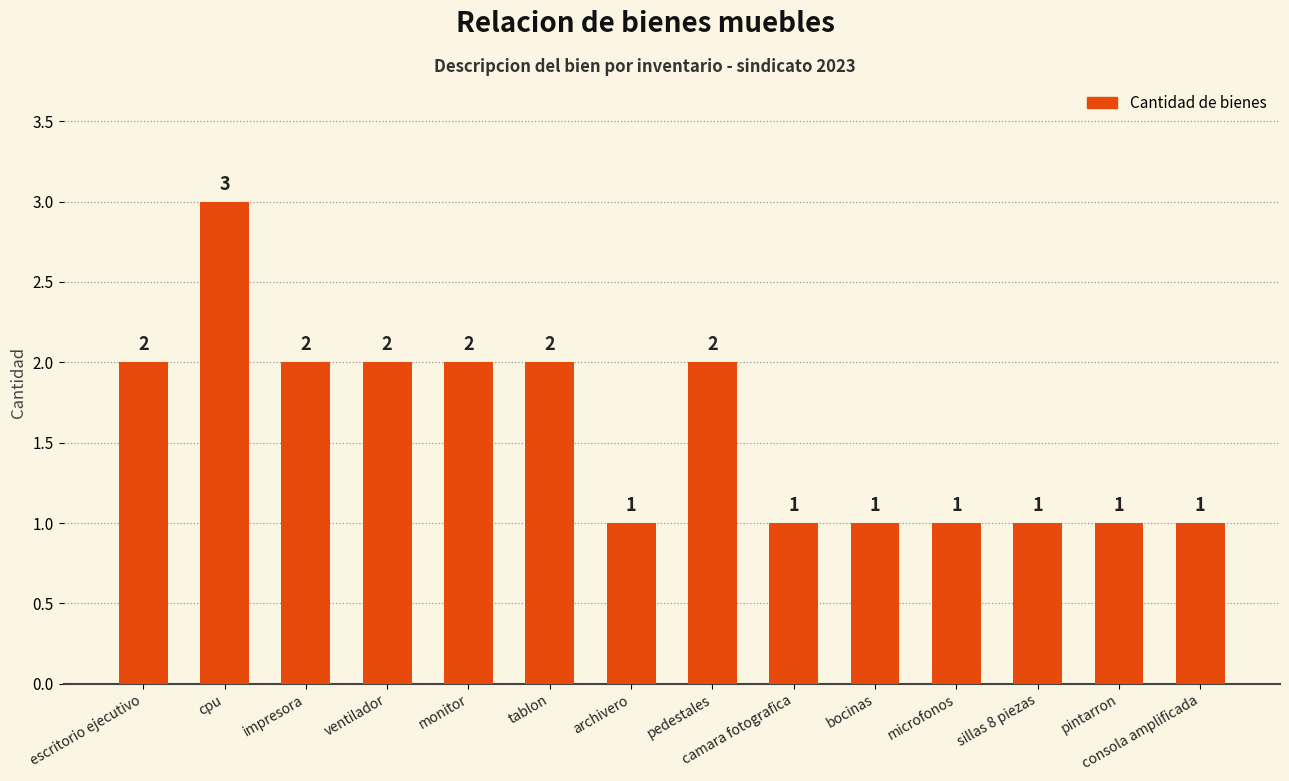

The chart shows a value of 1 at microfonos. True or false?

True